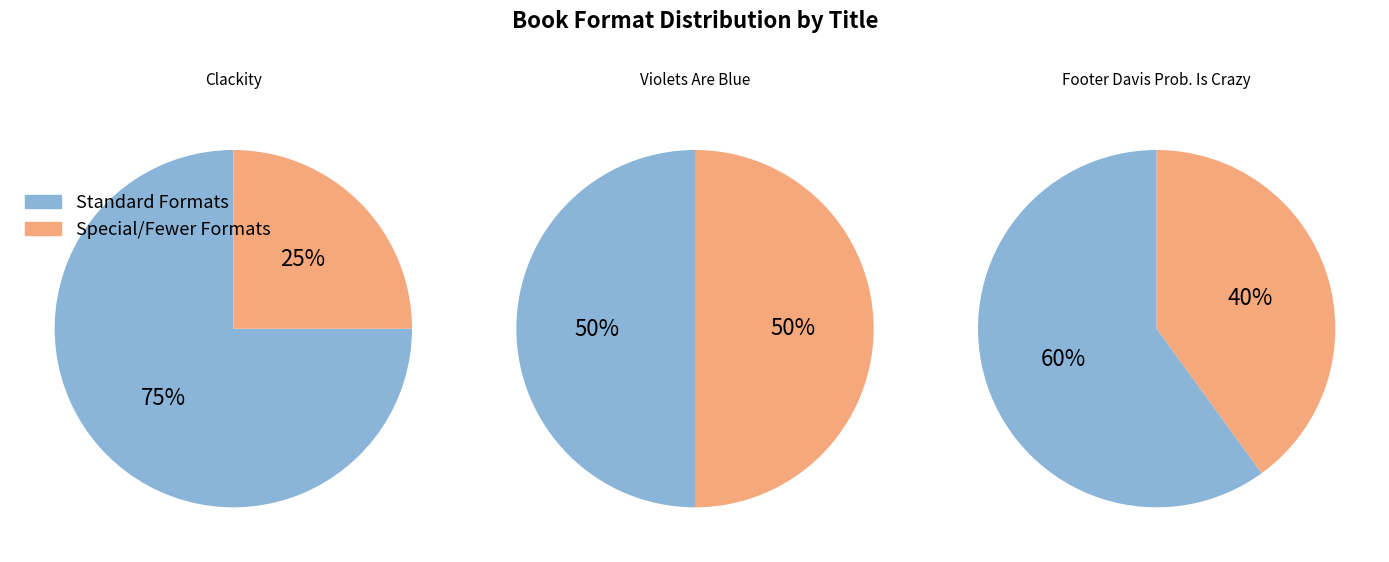

Which has a higher value, 4 or 1?

1